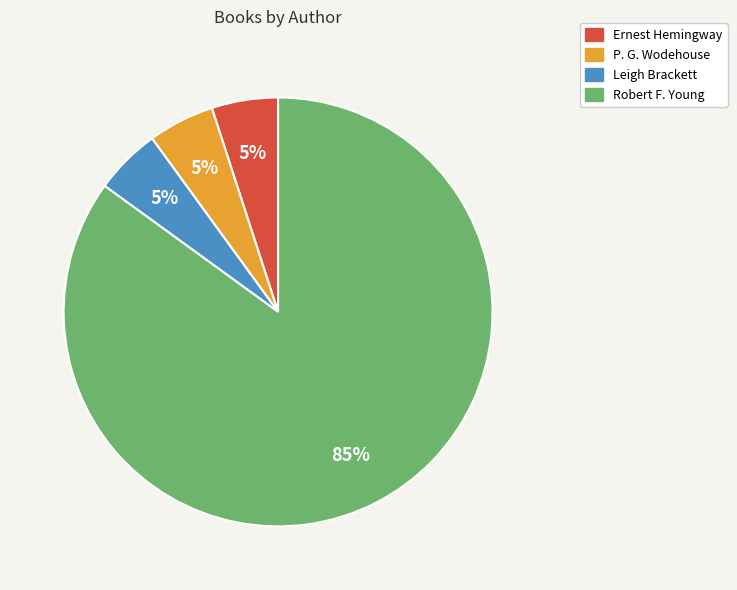

Which category accounts for the majority?

Robert F. Young